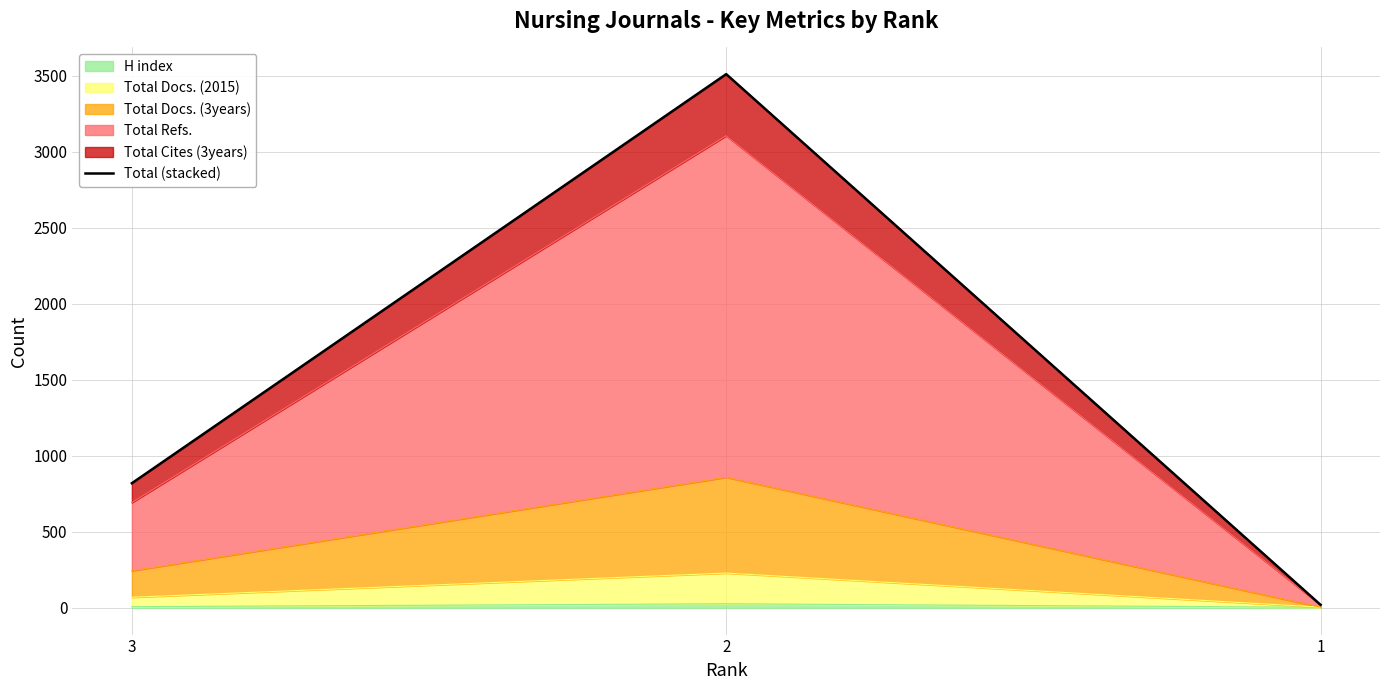

Rank the categories by value from highest to lowest.

2, 3, 1